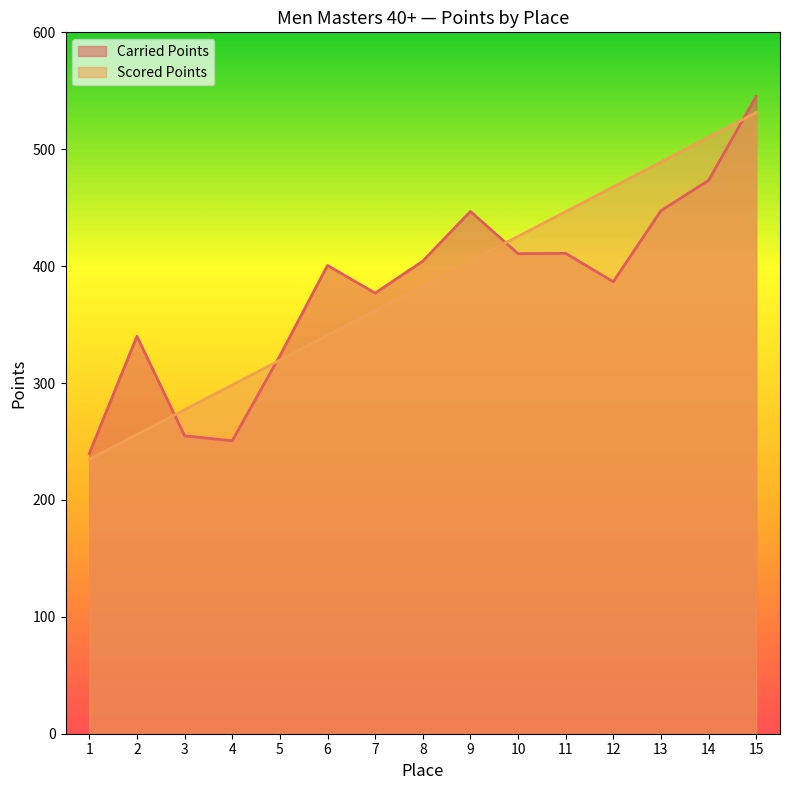

What is the total value across all series at 13?

936.4